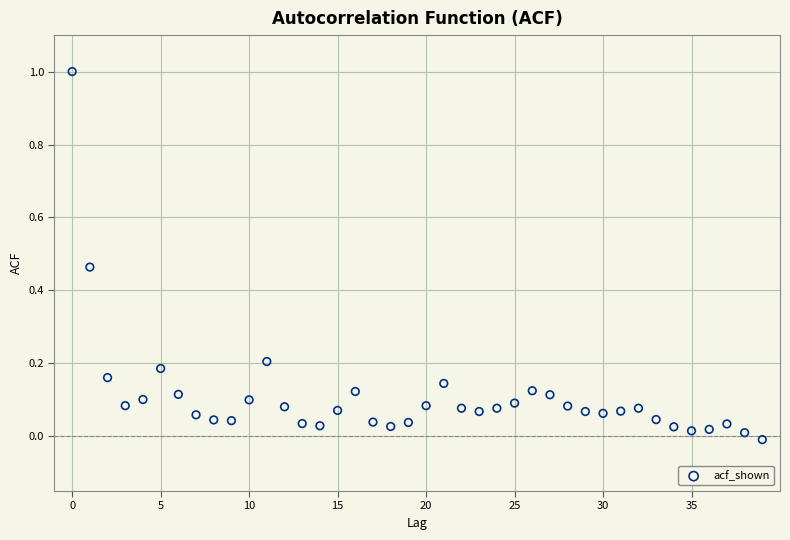

What is the range of Y values (max minus min)?

1.0